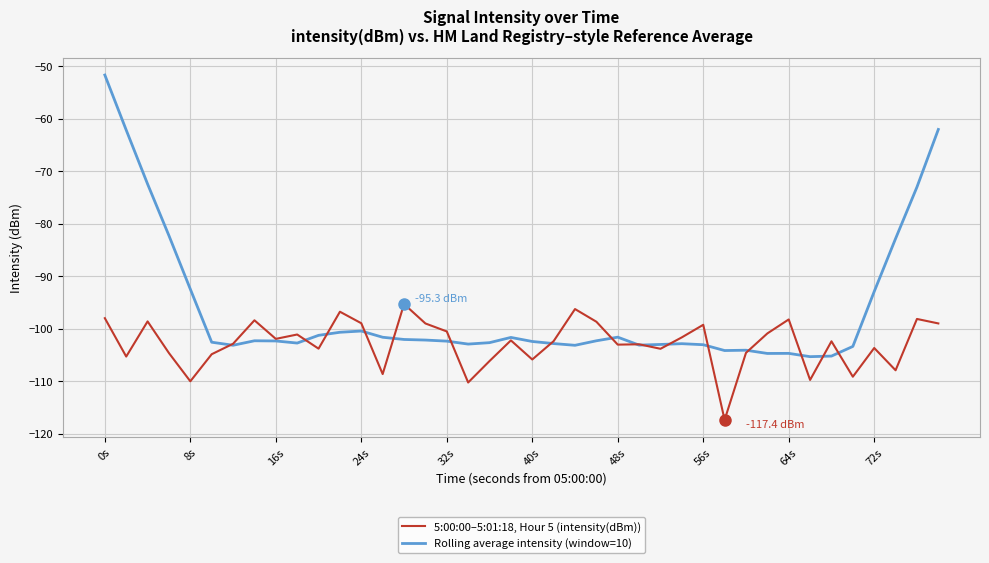

Does the chart display data point markers on the line(s)?

No